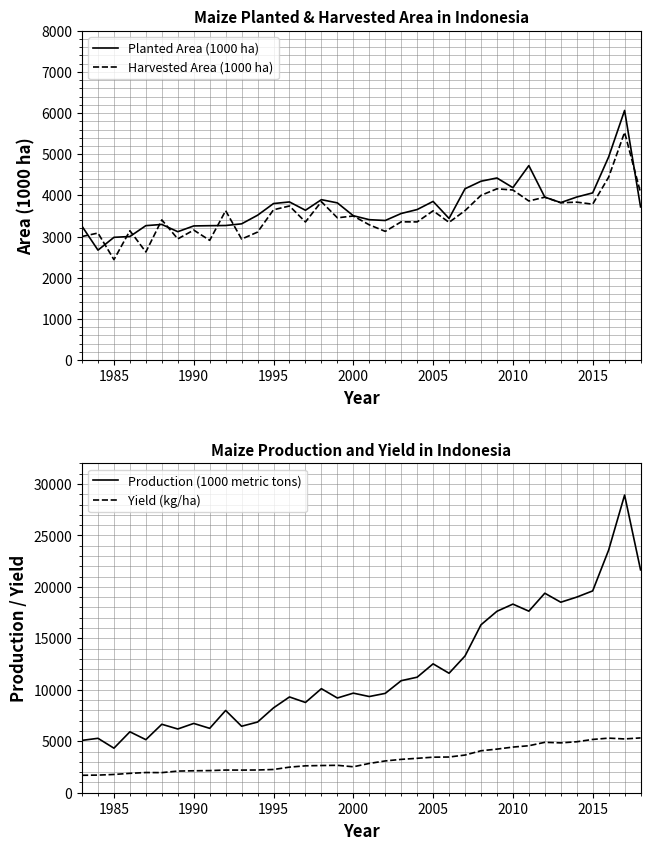

What is the average value of the Yield (kg/ha) series?

3203.1